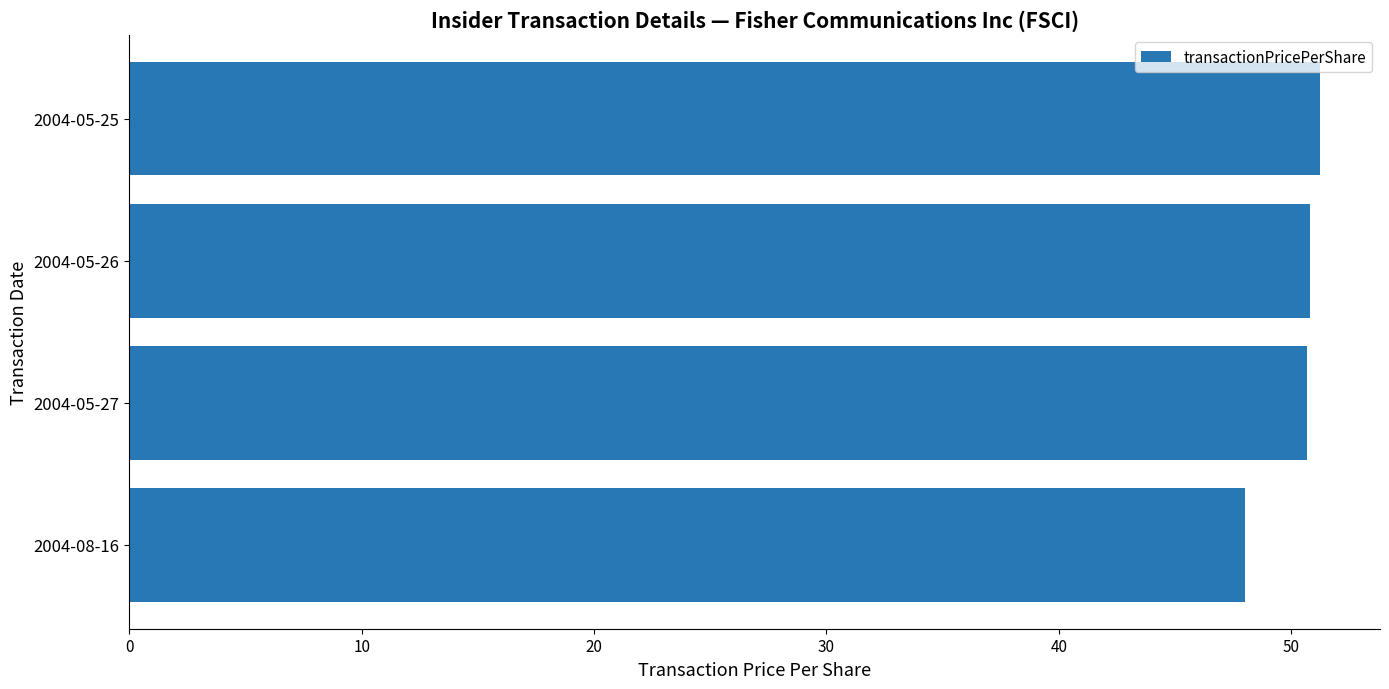

Count the number of categories in the chart.

4